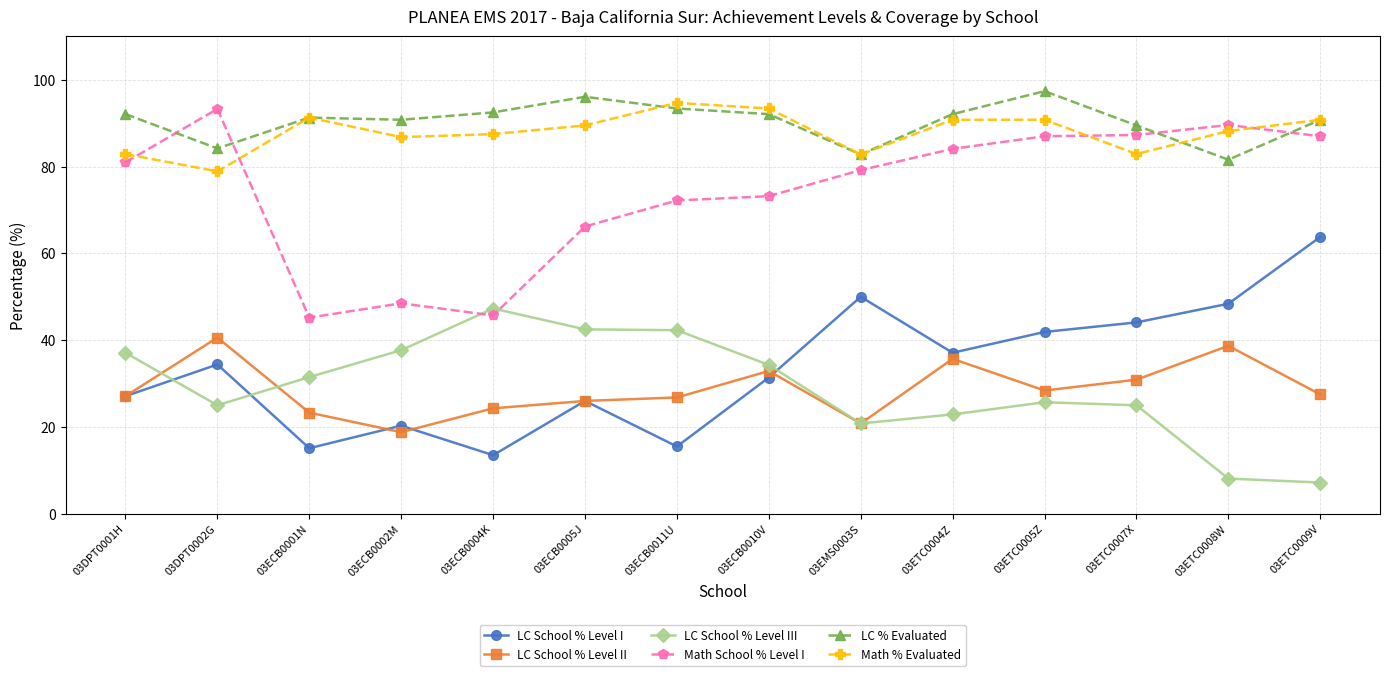

What are all the series names shown in the legend?

LC School % Level I, LC School % Level II, LC School % Level III, Math School % Level I, LC % Evaluated, Math % Evaluated